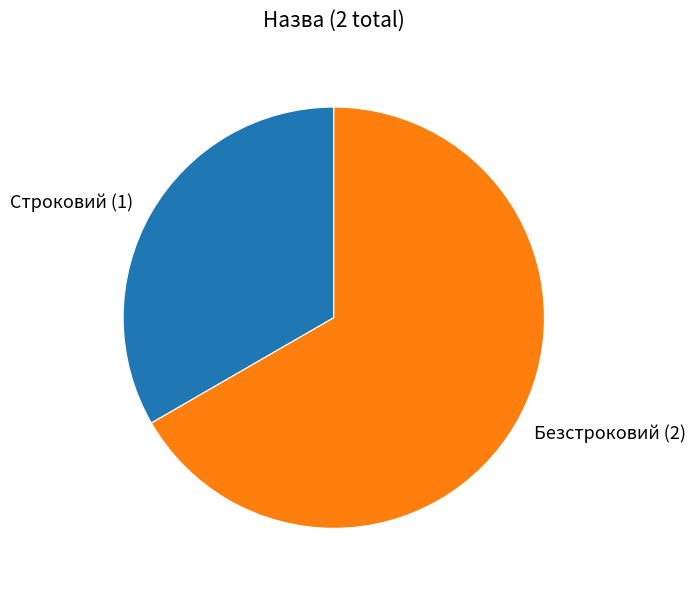

Is there a majority slice in this chart?

Yes